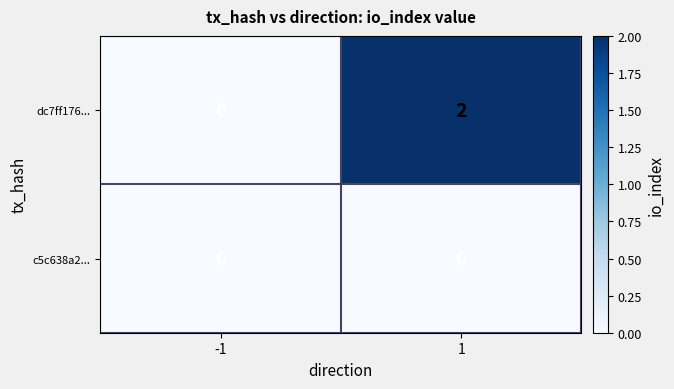

Which series has the largest total across all categories?

dc7ff176...